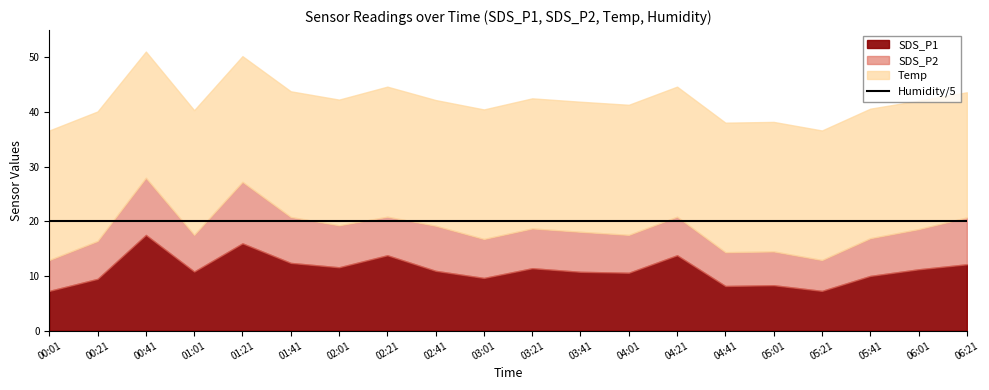

List the labels in order of Temp value, smallest first.

01:01, 06:21, 01:21, 01:41, 02:01, 02:41, 00:41, 06:01, 00:01, 00:21, 03:01, 04:41, 05:01, 05:21, 05:41, 02:21, 03:21, 03:41, 04:01, 04:21